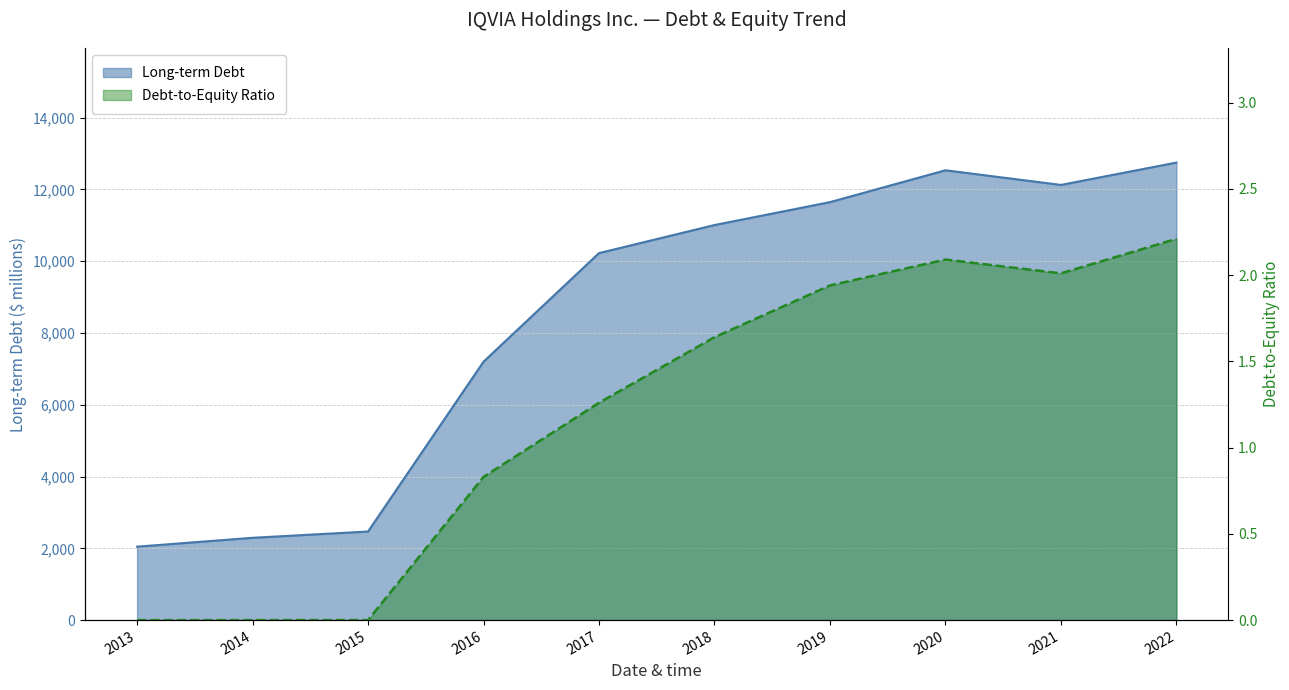

Which has a higher value, 2022 or 2016?

2022